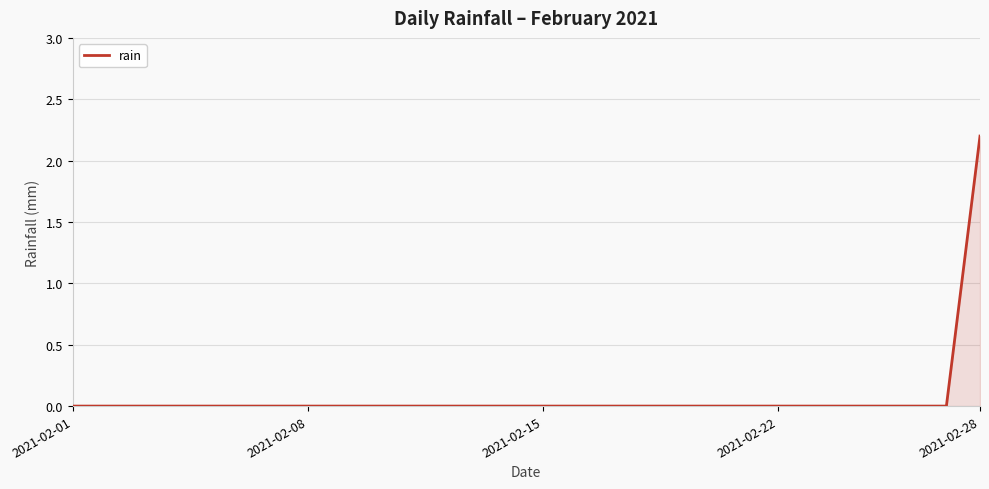

What is the difference between the maximum and minimum values?

2.2